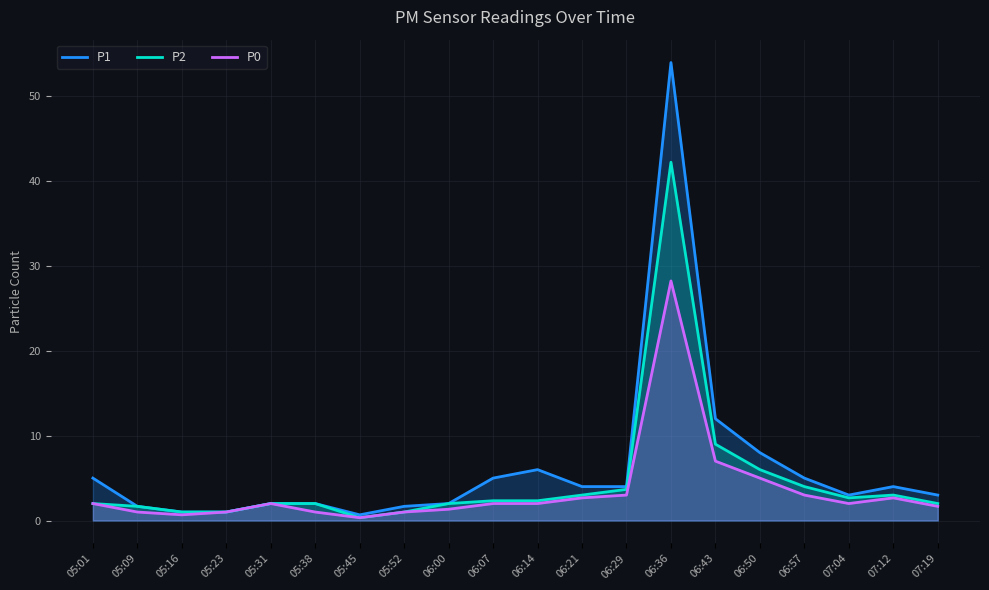

Reading left to right, list all the values displayed in this chart.

P1: 05:01=5.0	05:09=1.7	05:16=1.0	05:23=1.0	05:31=2.0	05:38=2.0	05:45=0.7	05:52=1.7	06:00=2.0	06:07=5.0	06:14=6.0	06:21=4.0	06:29=4.0	06:36=54.0	06:43=12.0	06:50=8.0	06:57=5.0	07:04=3.0	07:12=4.0	07:19=3.0
P2: 05:01=2.0	05:09=1.7	05:16=1.0	05:23=1.0	05:31=2.0	05:38=2.0	05:45=0.3	05:52=1.0	06:00=2.0	06:07=2.3	06:14=2.3	06:21=3.0	06:29=3.7	06:36=42.2	06:43=9.0	06:50=6.0	06:57=4.0	07:04=2.7	07:12=3.0	07:19=2.0
P0: 05:01=2.0	05:09=1.0	05:16=0.7	05:23=1.0	05:31=2.0	05:38=1.0	05:45=0.3	05:52=1.0	06:00=1.3	06:07=2.0	06:14=2.0	06:21=2.7	06:29=3.0	06:36=28.2	06:43=7.0	06:50=5.0	06:57=3.0	07:04=2.0	07:12=2.7	07:19=1.7